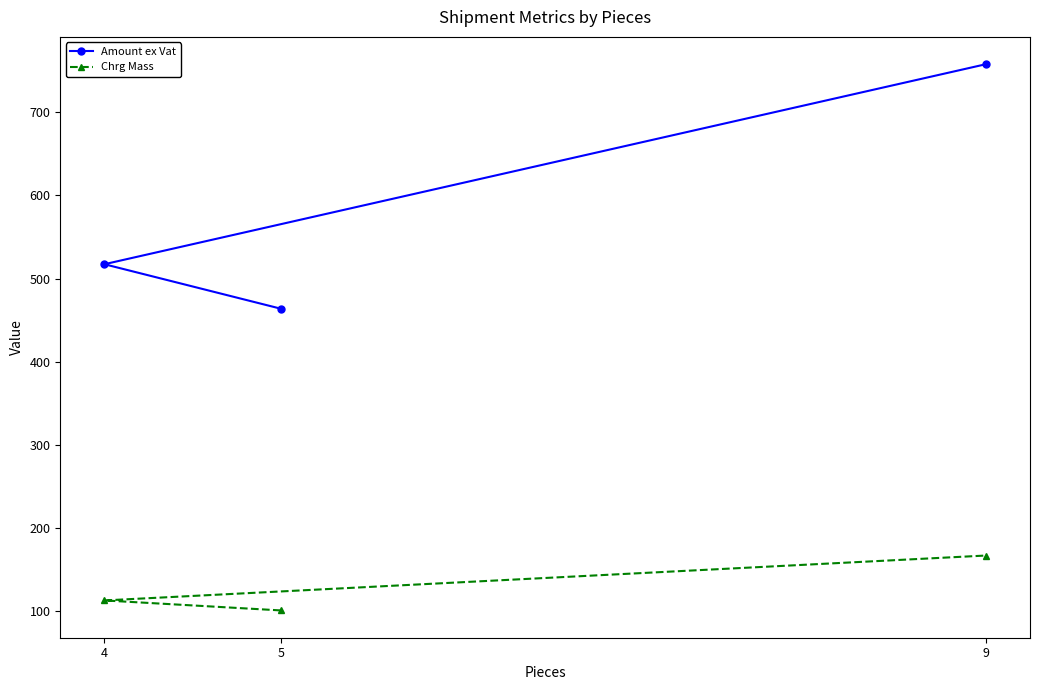

Which series has the widest spread of values?

Amount ex Vat